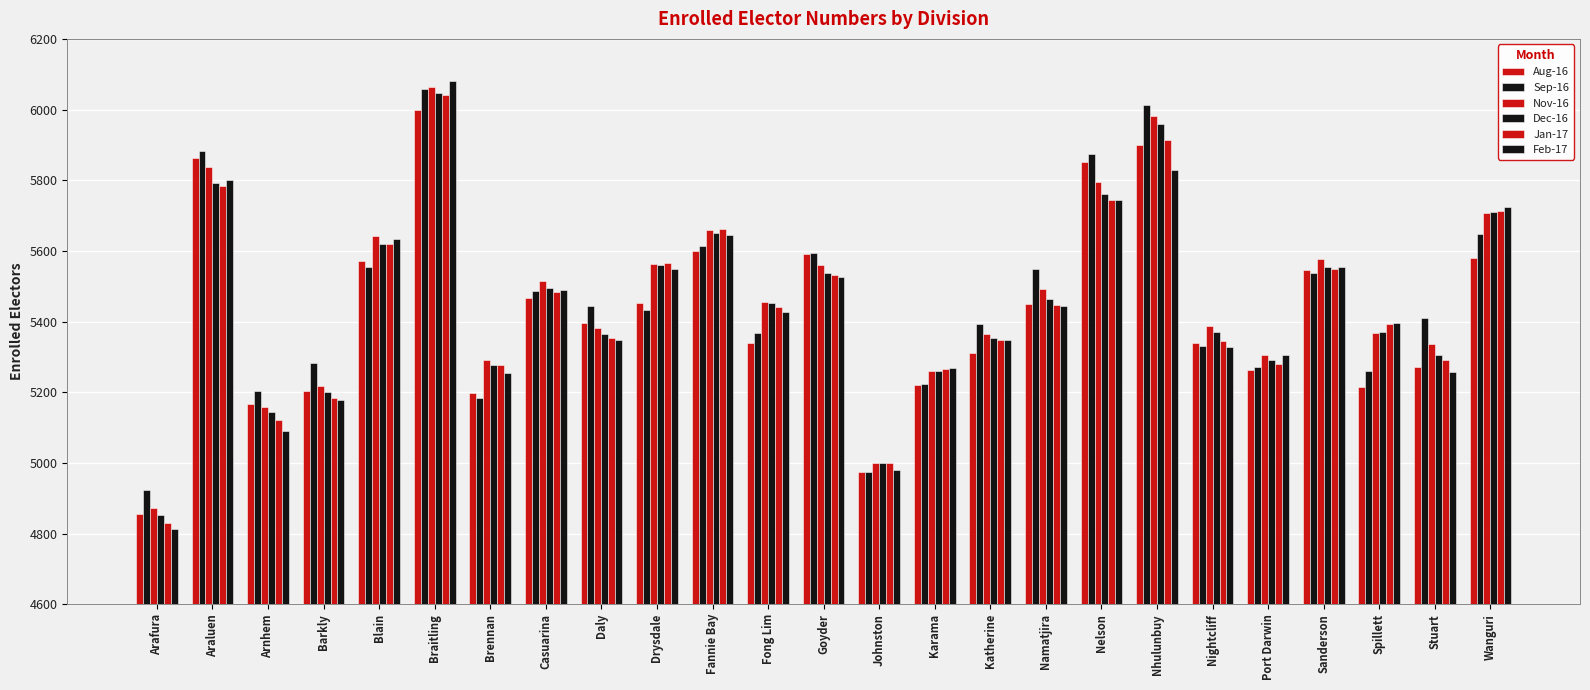

How many bars are there in total?

150